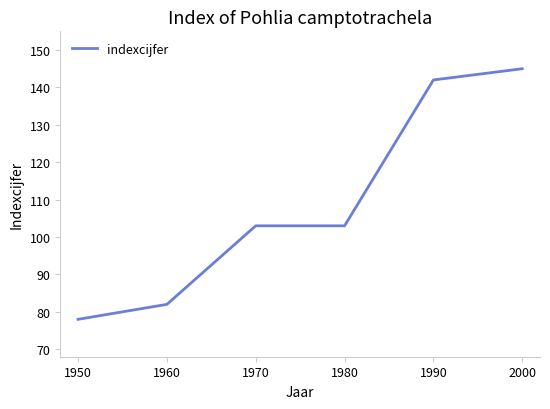

Reading left to right, transcribe all the data shown in this chart.

78	82	103	103	142	145